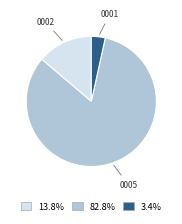

Does any single category account for the majority?

Yes